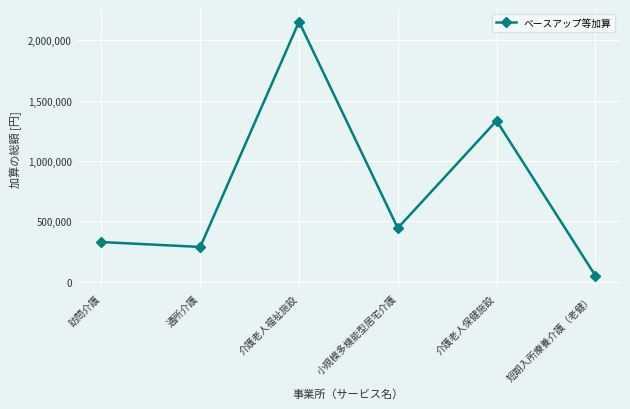

What is the sum of all values?

4597200